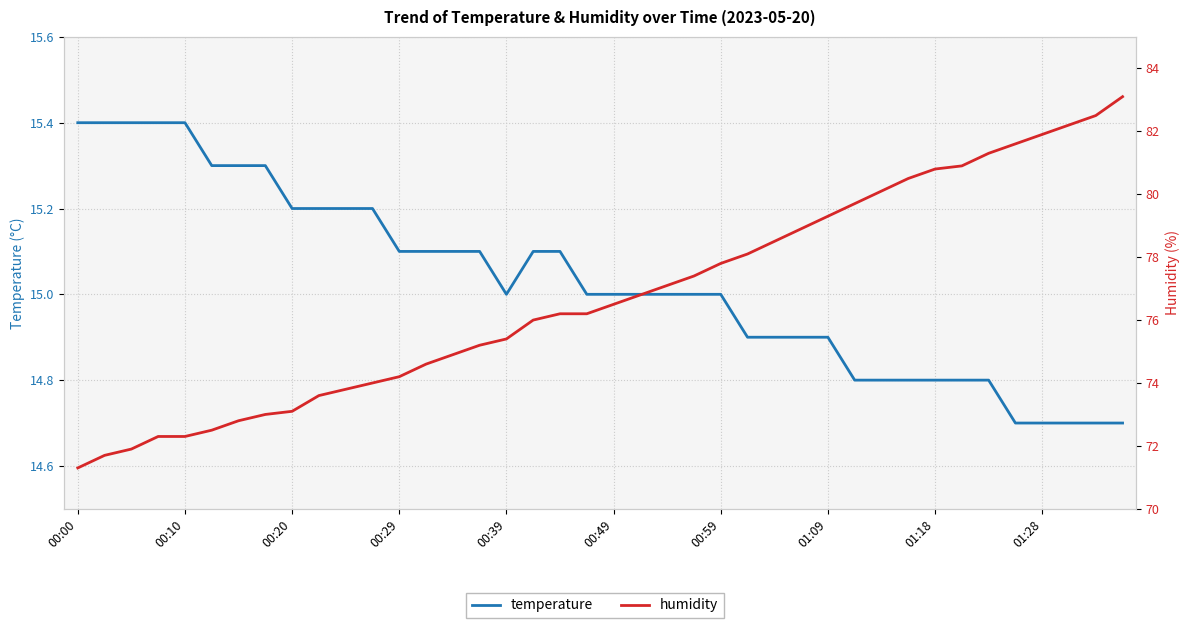

Between 30 and 15, which is larger?

15